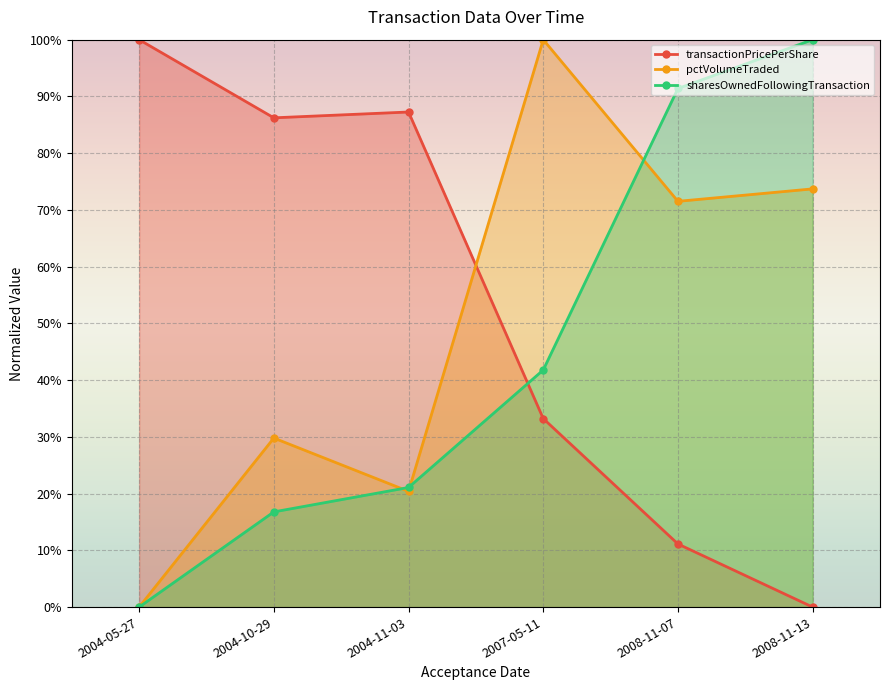

What position from the right is 2004-11-03?

4